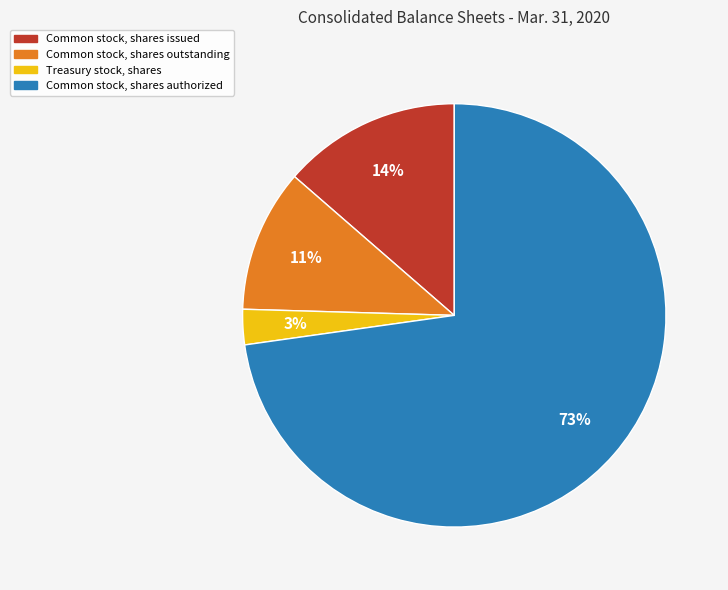

Is there a majority slice in this chart?

Yes